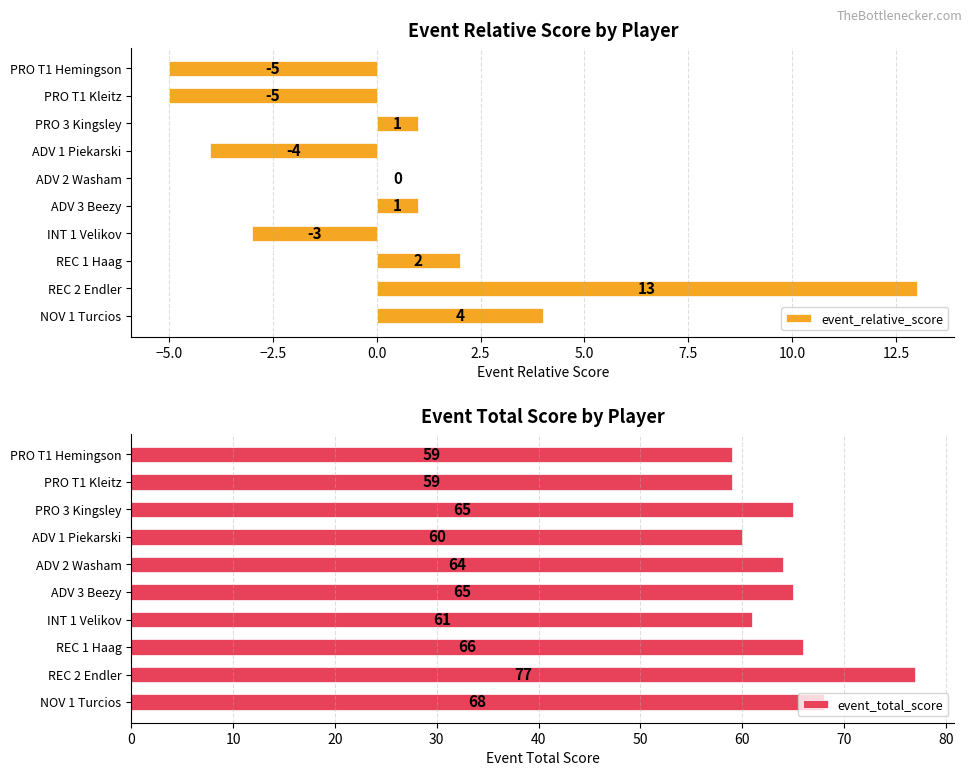

Read the event_total_score value at ADV 3 Beezy, to the nearest 5.

65